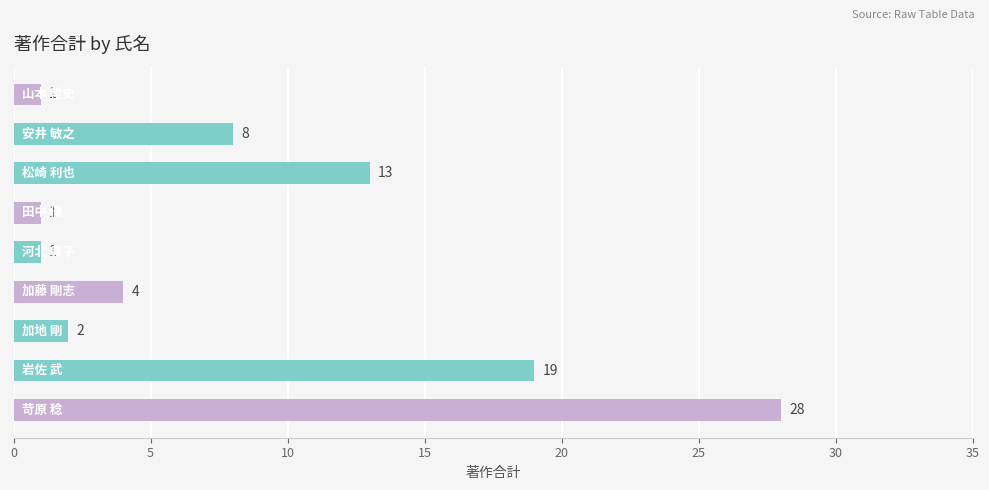

Reading bottom to top, extract all data points from this chart.

28	19	2	4	1	1	13	8	1